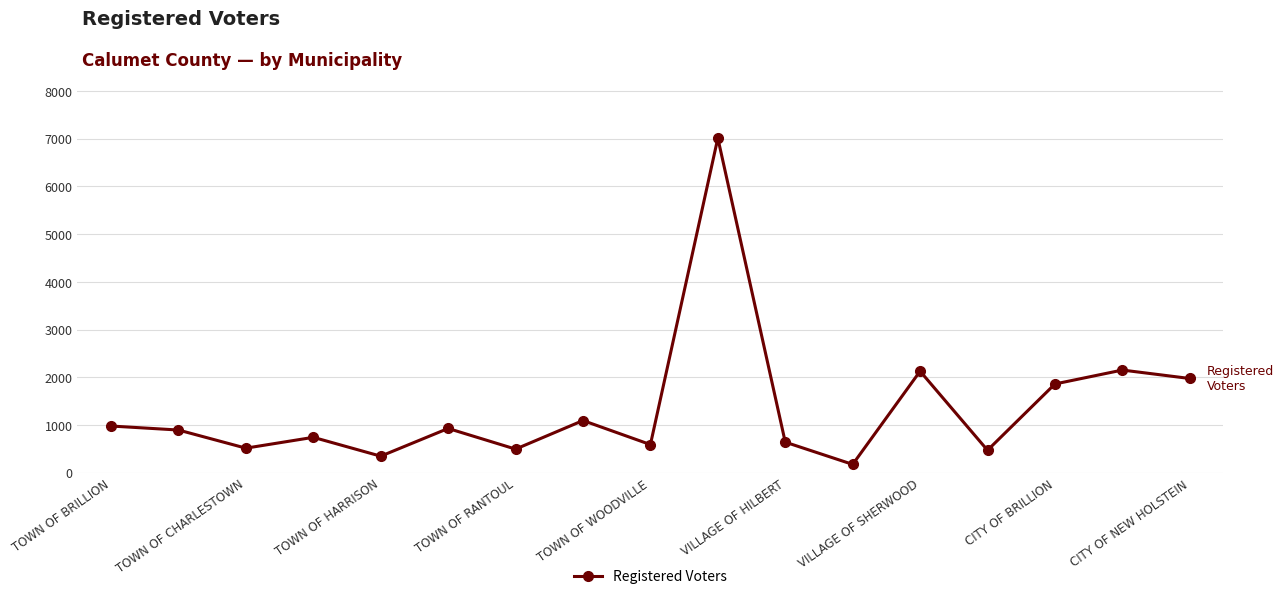

How many values are below 896?

8